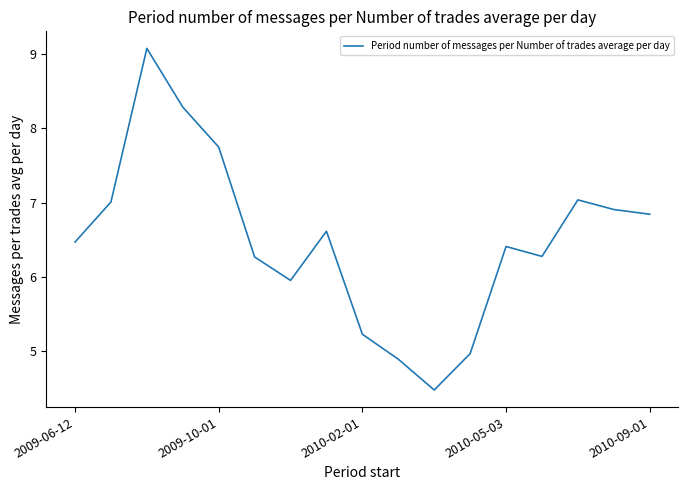

What is the minimum value shown in the chart?

4.5